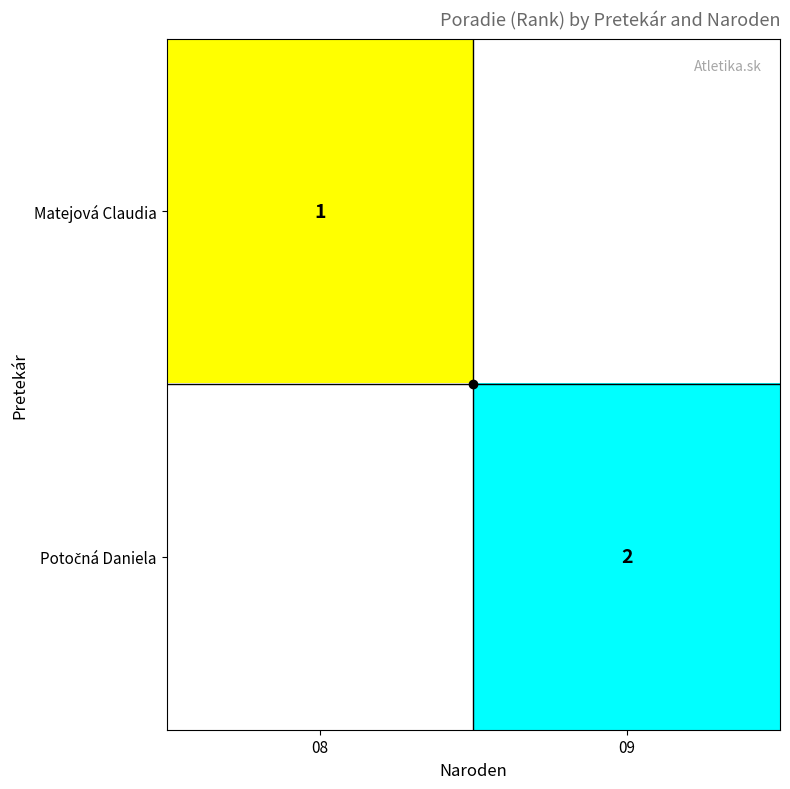

The value of Matejová Claudia at 08 is 1. True or false?

True